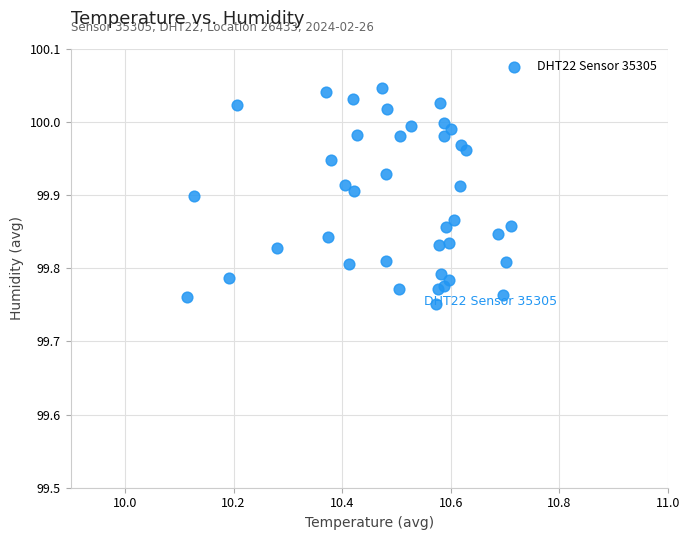

What is the range of X values (max minus min)?

0.6